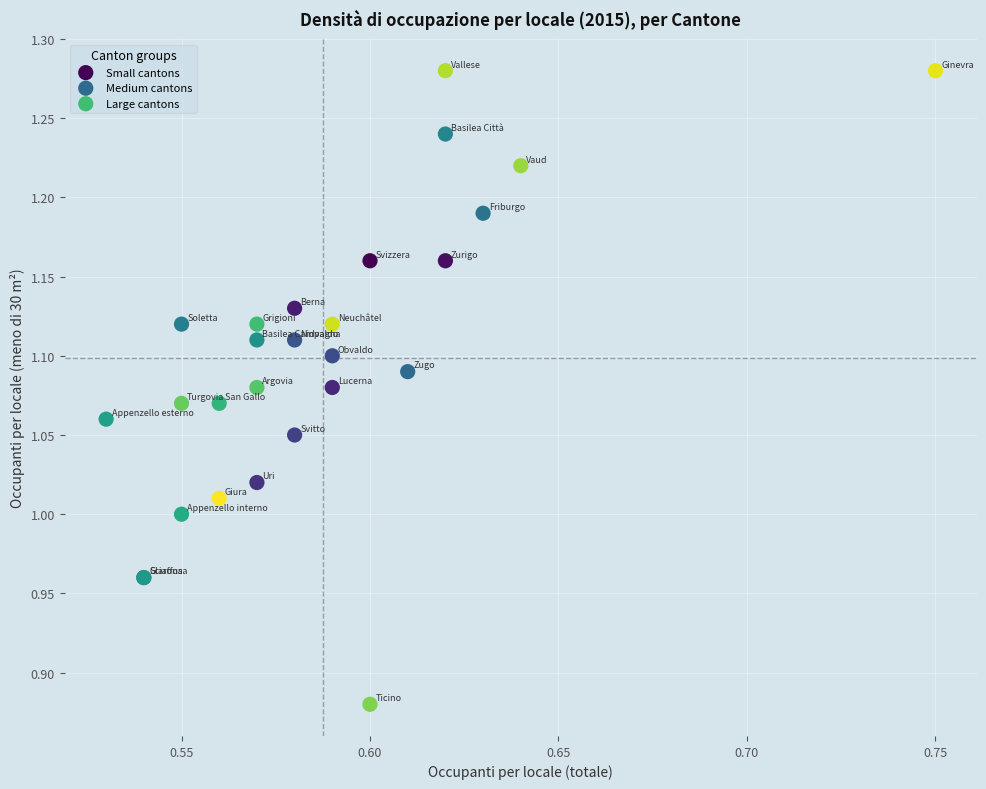

Which series has the widest spread of Y values?

Large cantons